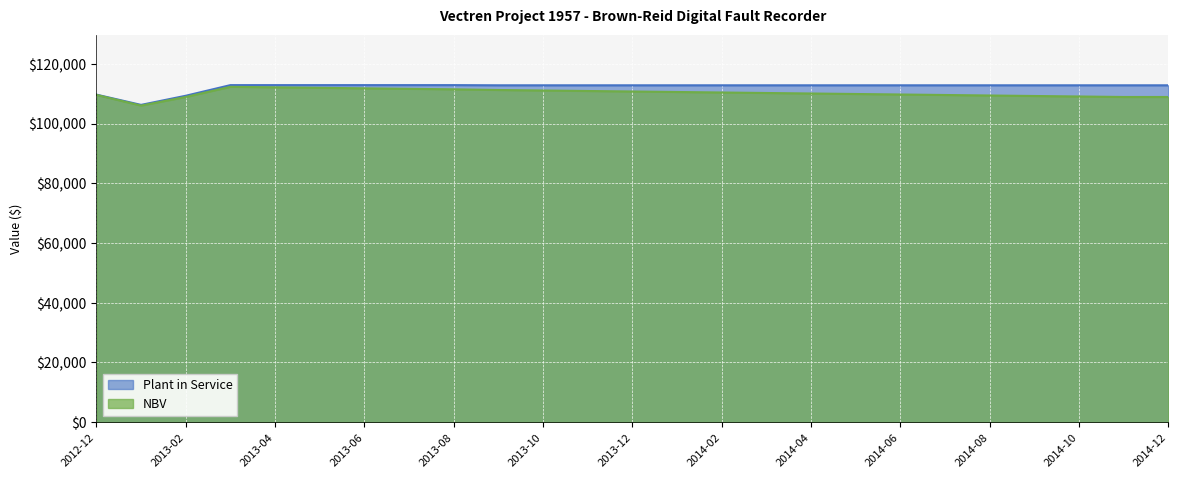

What is the value of the NBV point at the 13th from the left?

110718.9